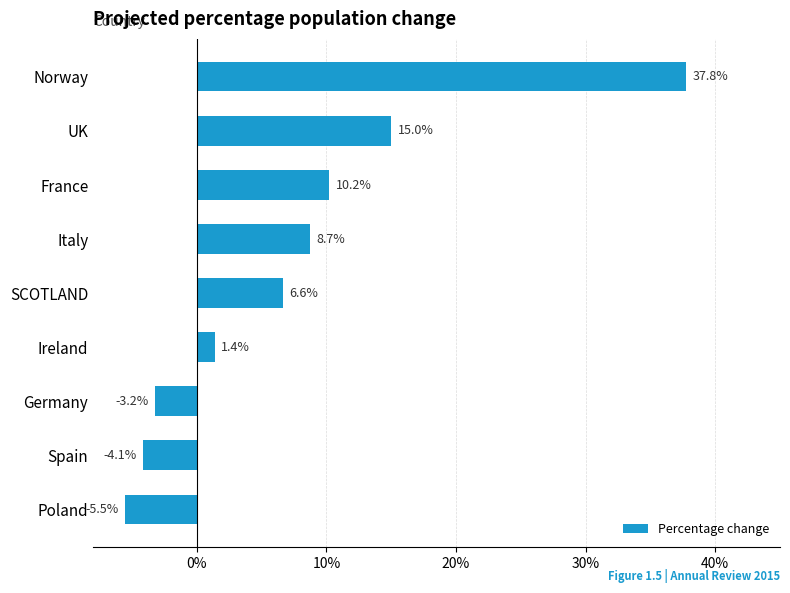

Are the bars horizontal?

Yes